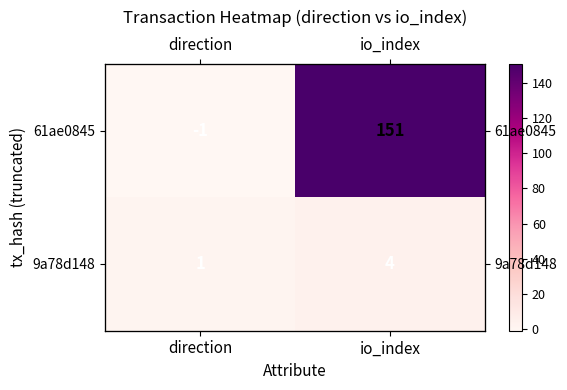

List the series in order of their overall mean, lowest first.

9a78d148, 61ae0845